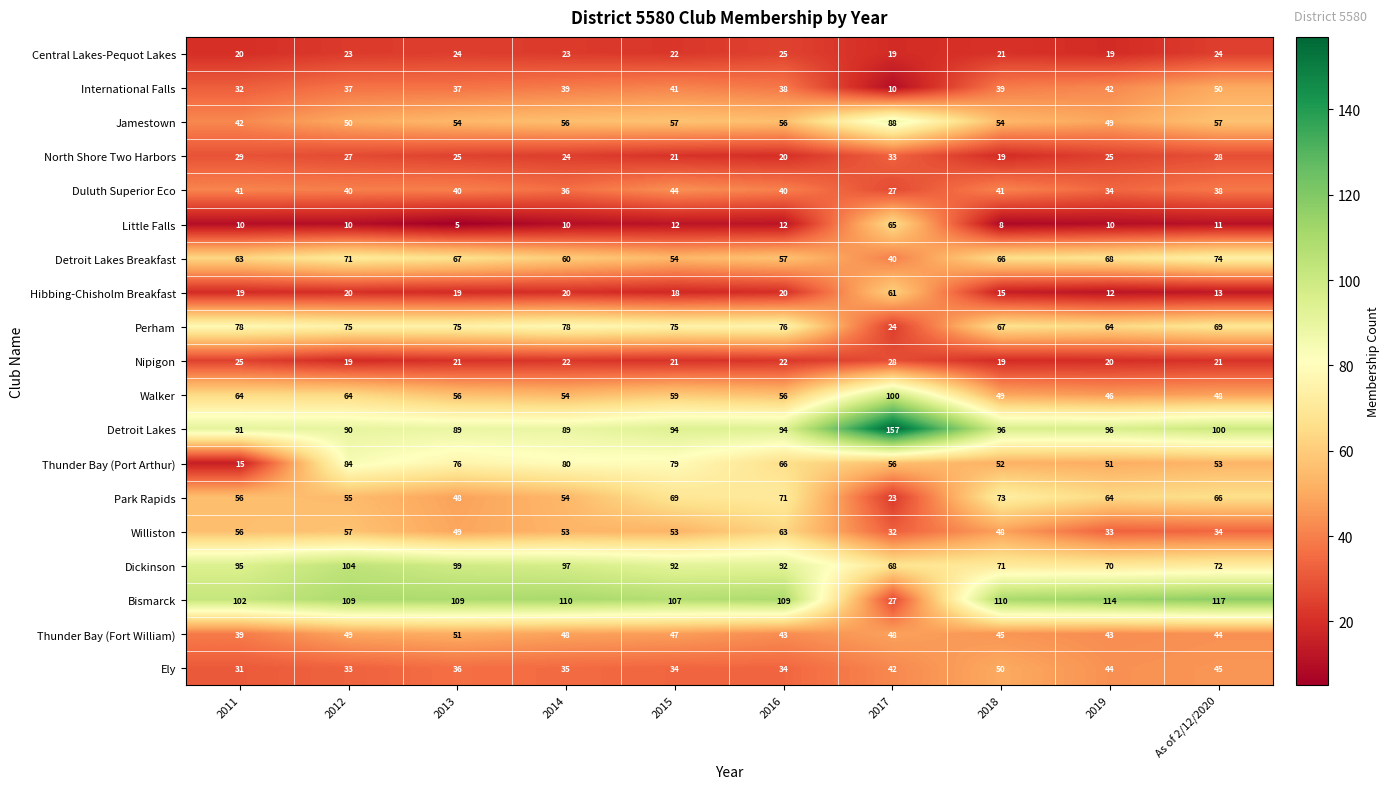

What value does the Hibbing-Chisholm Breakfast series have at 2019, to the nearest 5?

10